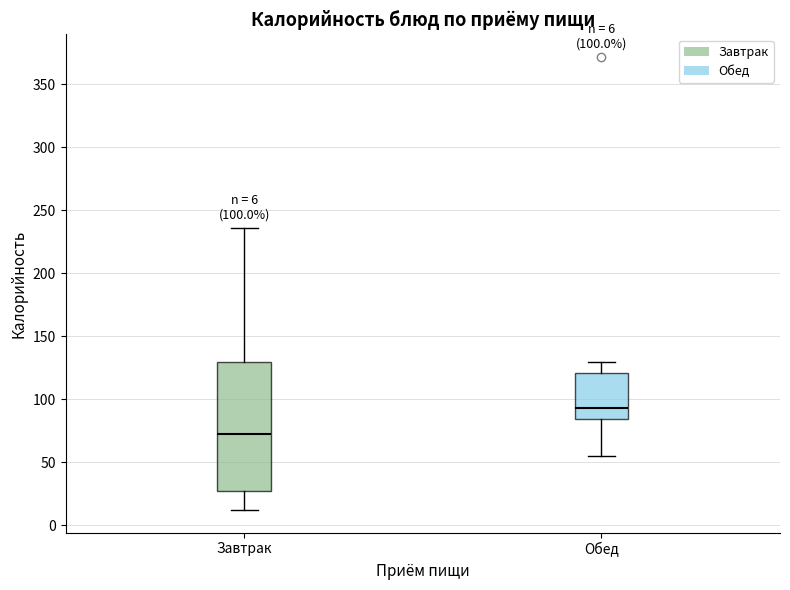

Which box has the highest median line?

Обед